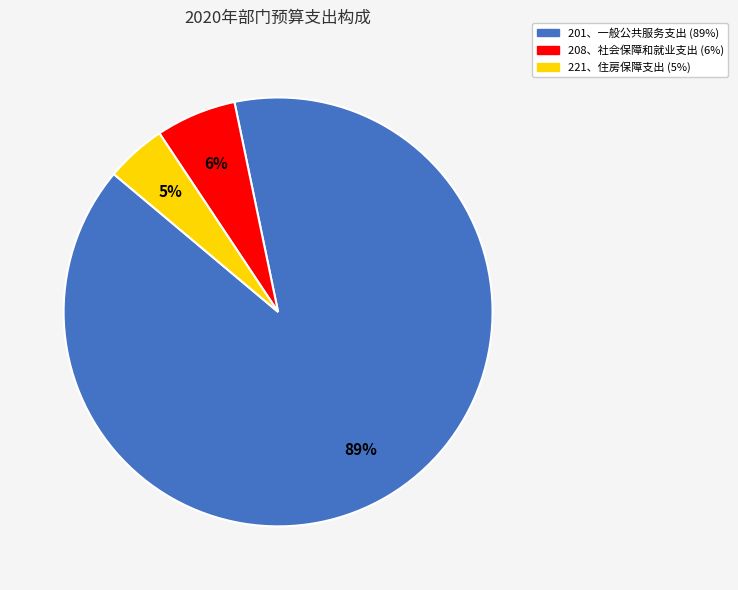

The 208、社会保障和就业支出 slice represents 1% of the pie. True or false?

False